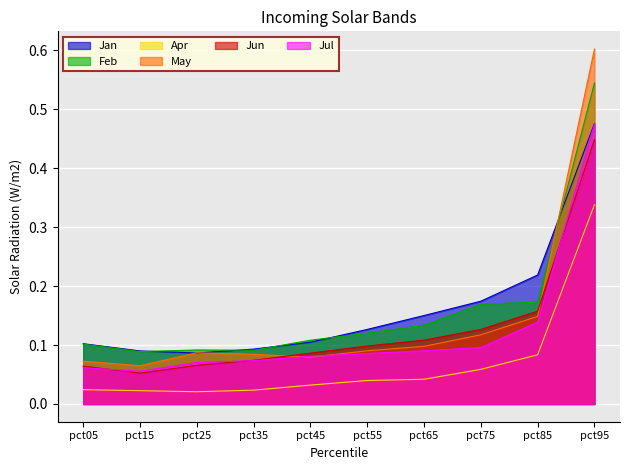

At pct25, list the series in order from smallest to largest.

Apr, Jun, Jul, Jan, May, Feb